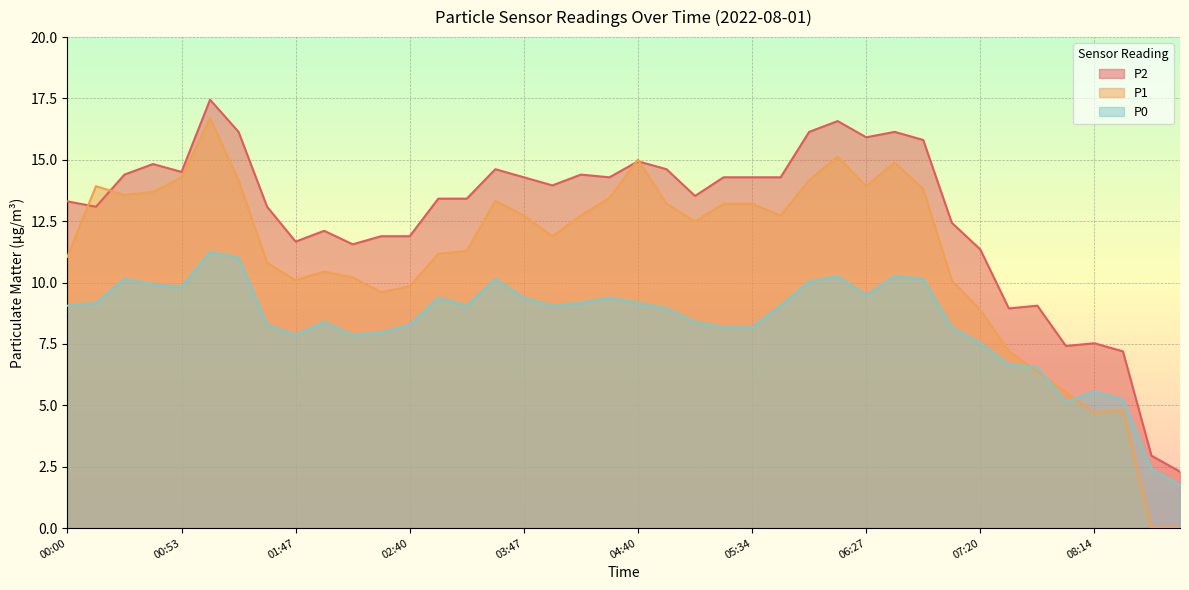

What is the total value across all series at 08:14?

17.8